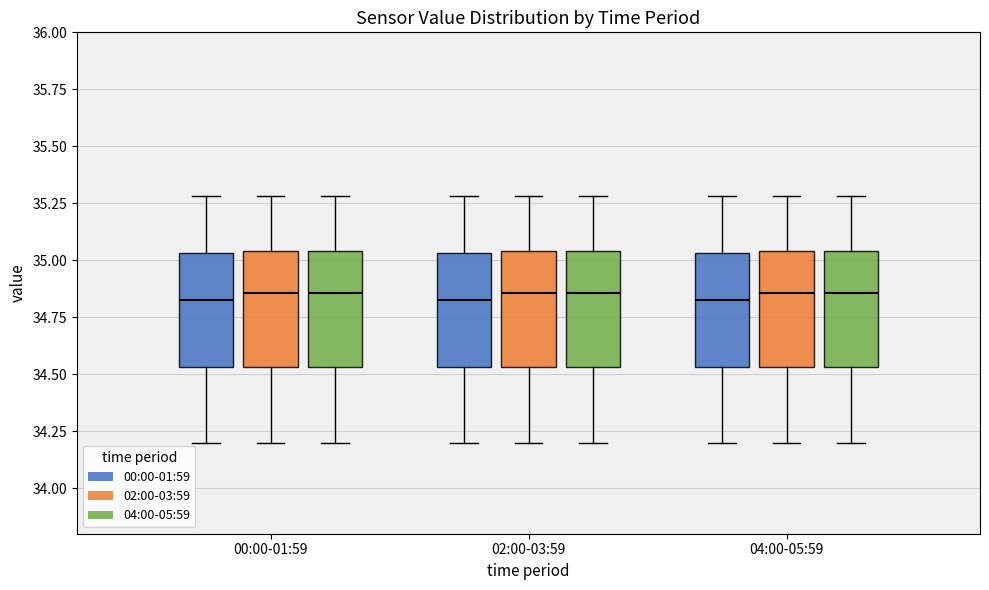

Reading left to right, transcribe this box plot: for each box, give where its median line is, the range the box spans, and where its two whiskers end, as read against the y-axis. The values are not printed on the chart, so give them approximately, as read against the axis.

00:00-01:59 (00:00-01:59): median 34.85, box 34.55 to 35.05, whiskers 34.20 to 35.30
00:00-01:59 (02:00-03:59): median 34.85, box 34.55 to 35.05, whiskers 34.20 to 35.30
00:00-01:59 (04:00-05:59): median 34.85, box 34.55 to 35.05, whiskers 34.20 to 35.30
02:00-03:59 (00:00-01:59): median 34.85, box 34.55 to 35.05, whiskers 34.20 to 35.30
02:00-03:59 (02:00-03:59): median 34.85, box 34.55 to 35.05, whiskers 34.20 to 35.30
02:00-03:59 (04:00-05:59): median 34.85, box 34.55 to 35.05, whiskers 34.20 to 35.30
04:00-05:59 (00:00-01:59): median 34.85, box 34.55 to 35.05, whiskers 34.20 to 35.30
04:00-05:59 (02:00-03:59): median 34.85, box 34.55 to 35.05, whiskers 34.20 to 35.30
04:00-05:59 (04:00-05:59): median 34.85, box 34.55 to 35.05, whiskers 34.20 to 35.30